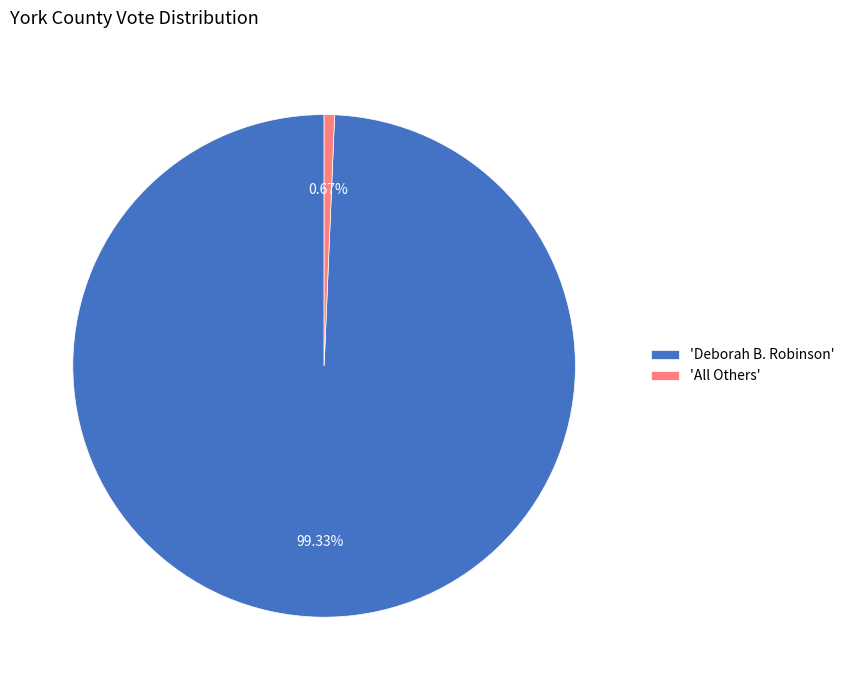

Count the number of slices in the pie.

2